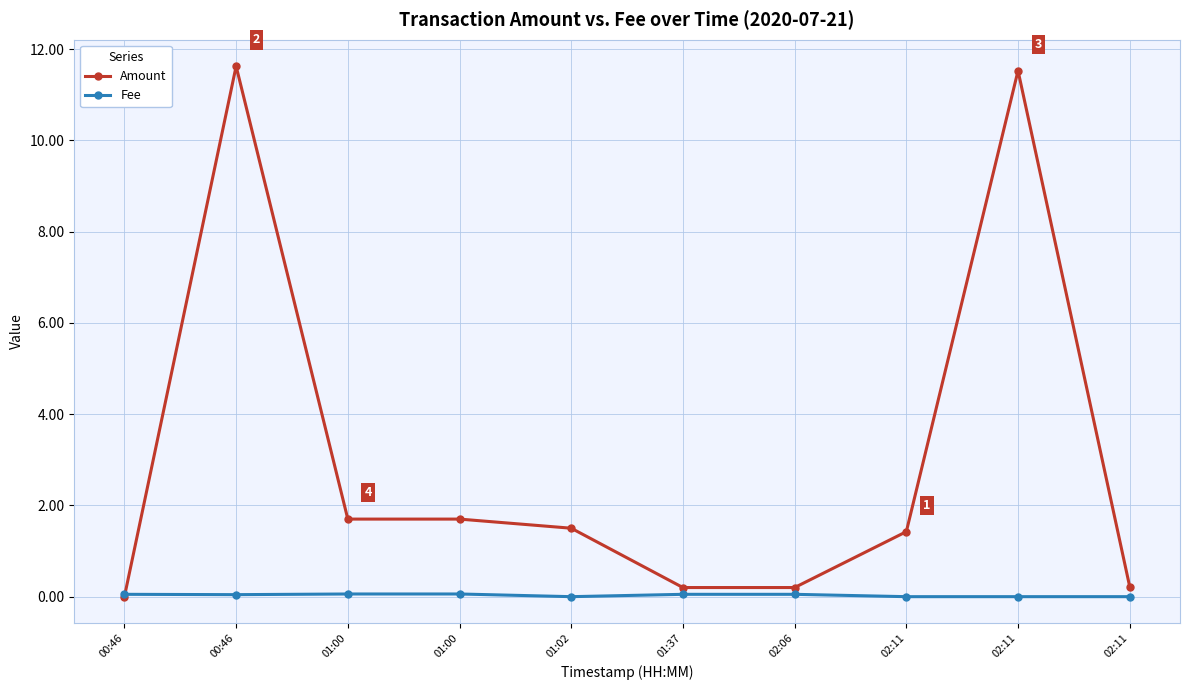

What is the total value across all series at 01:00?

1.8